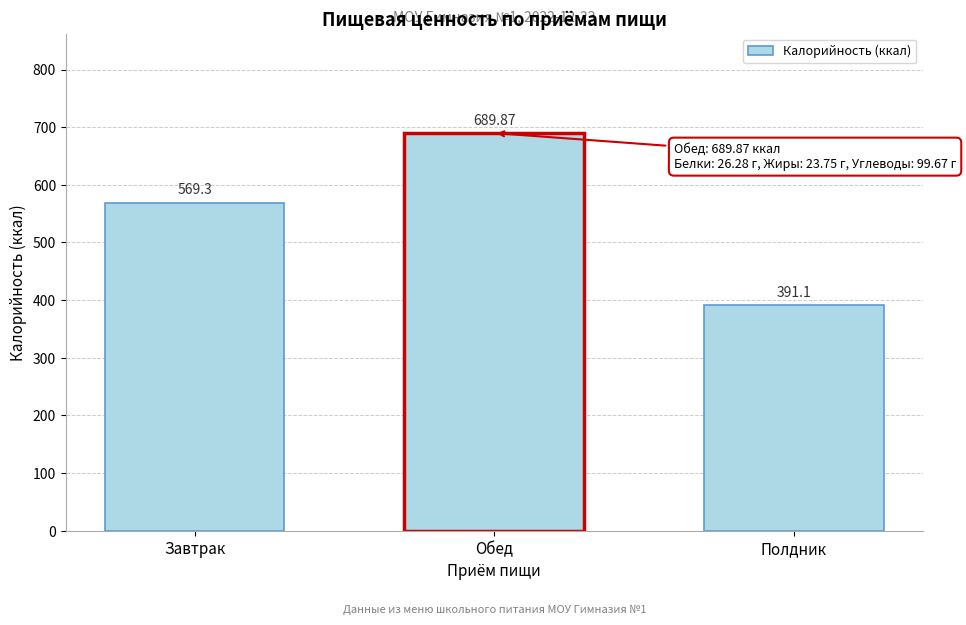

Between Полдник and Обед, which is larger?

Обед